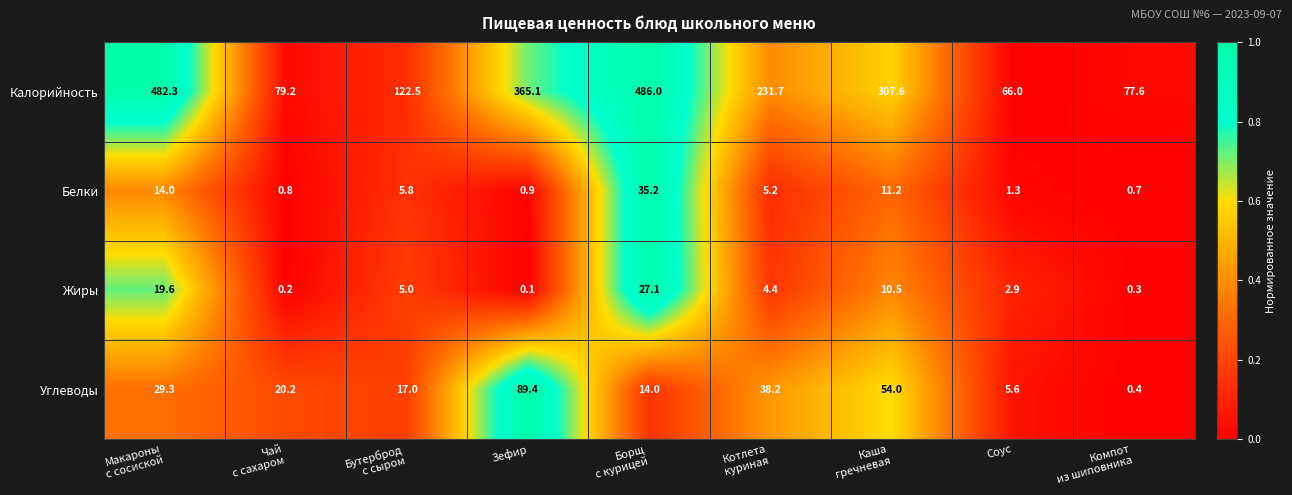

How many series are shown in this chart?

4